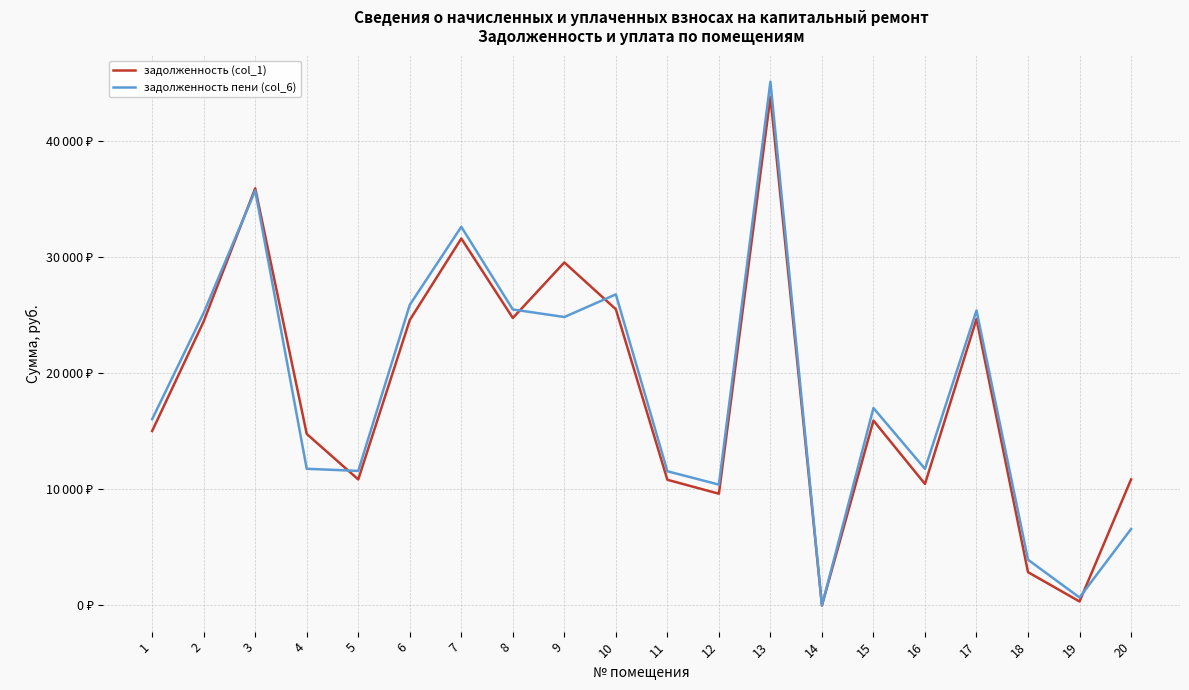

Does the chart have visible grid lines?

Yes